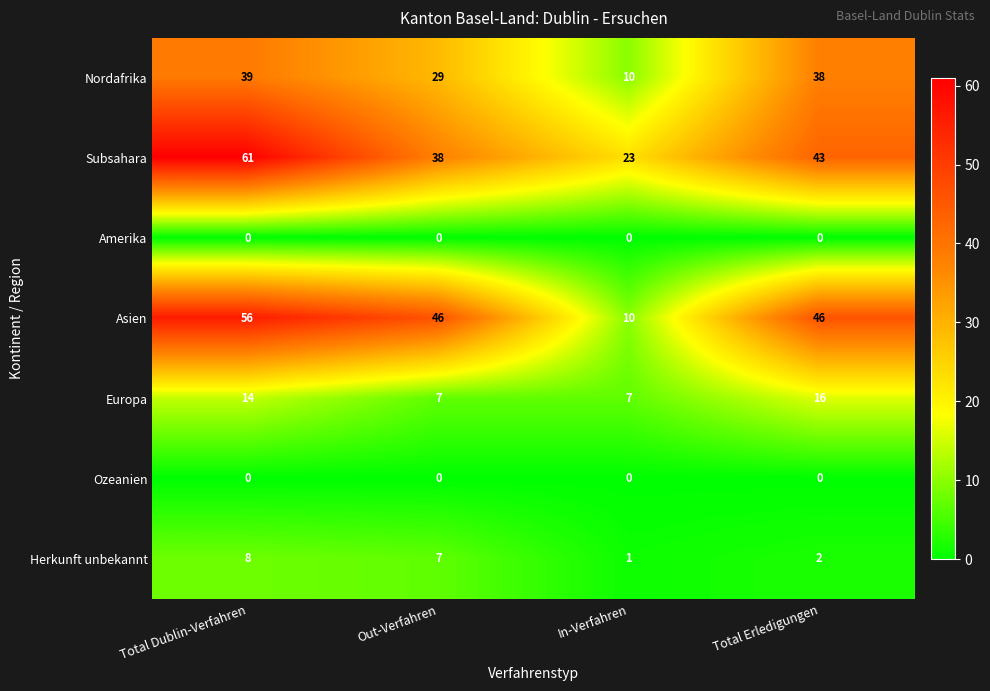

What is the maximum value shown in the chart?

61